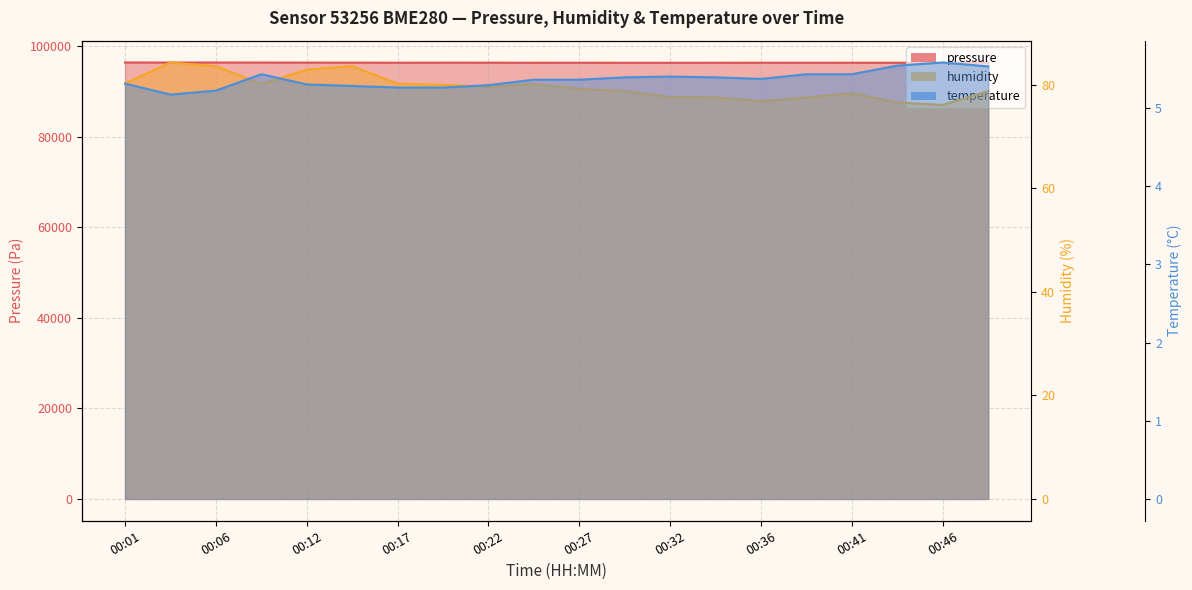

Which series changed the most between 00:19 and 00:49?

pressure